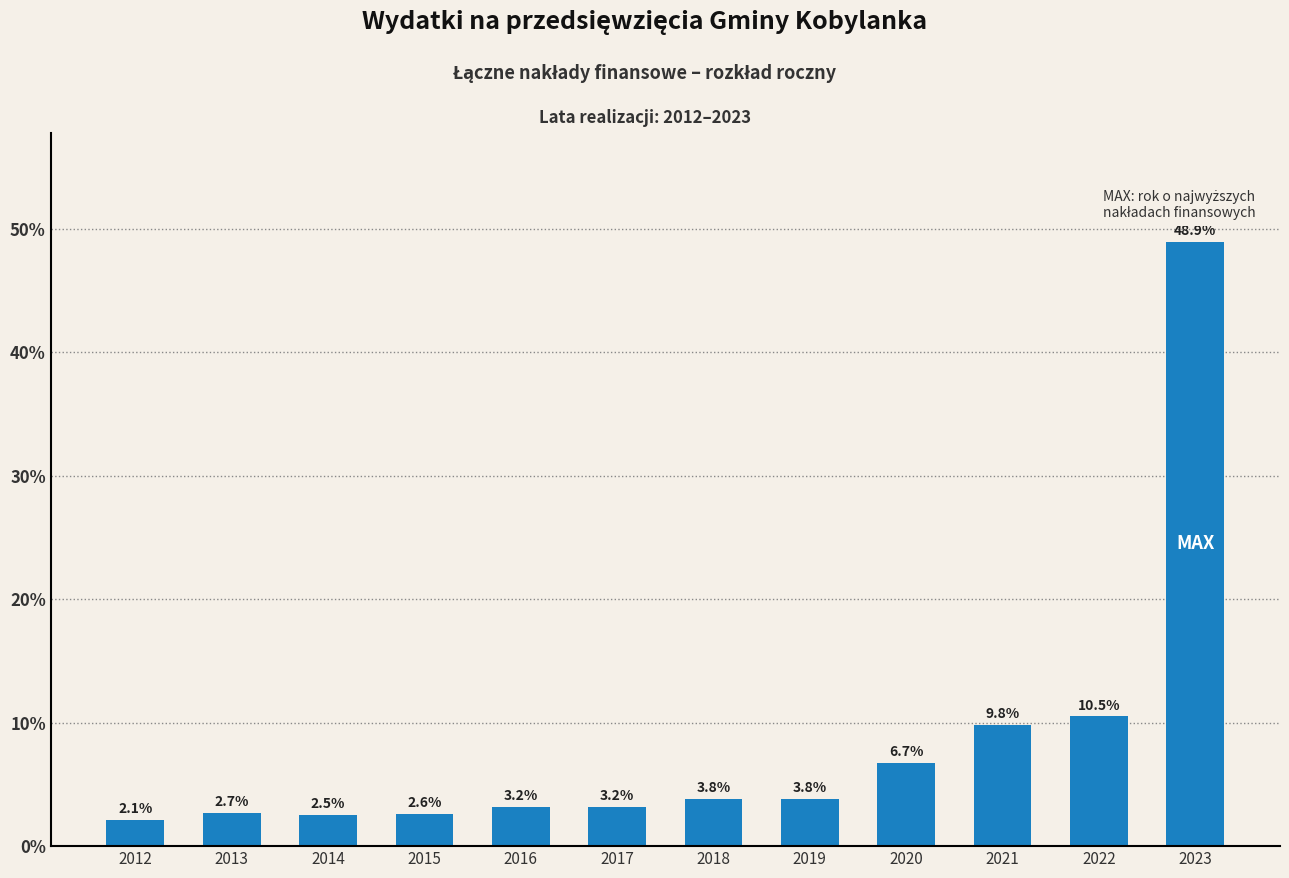

Where does the data first go above 3?

2016